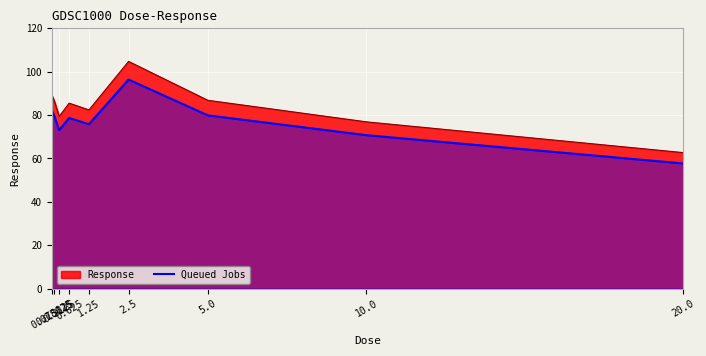

Between 0.15625 and 0.3125, which is larger?

0.15625